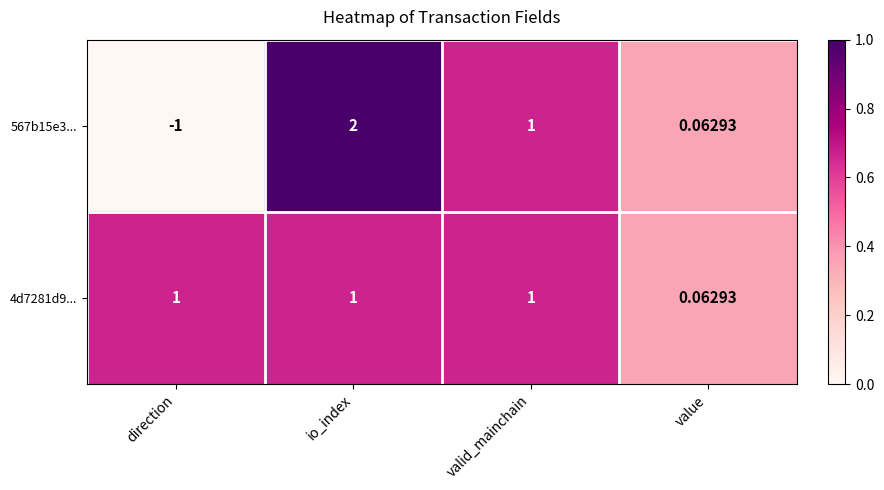

At which label does 567b15e3... reach its minimum?

direction